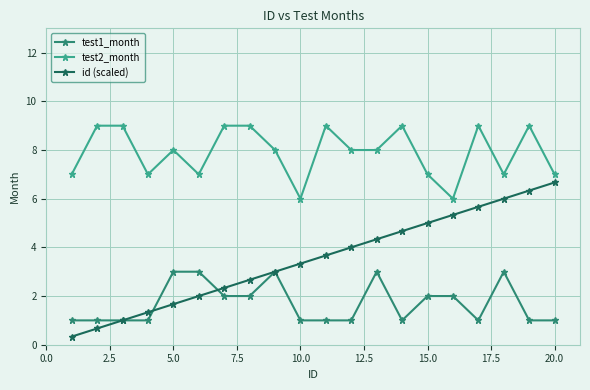

Which series has the widest spread of values?

id (scaled)